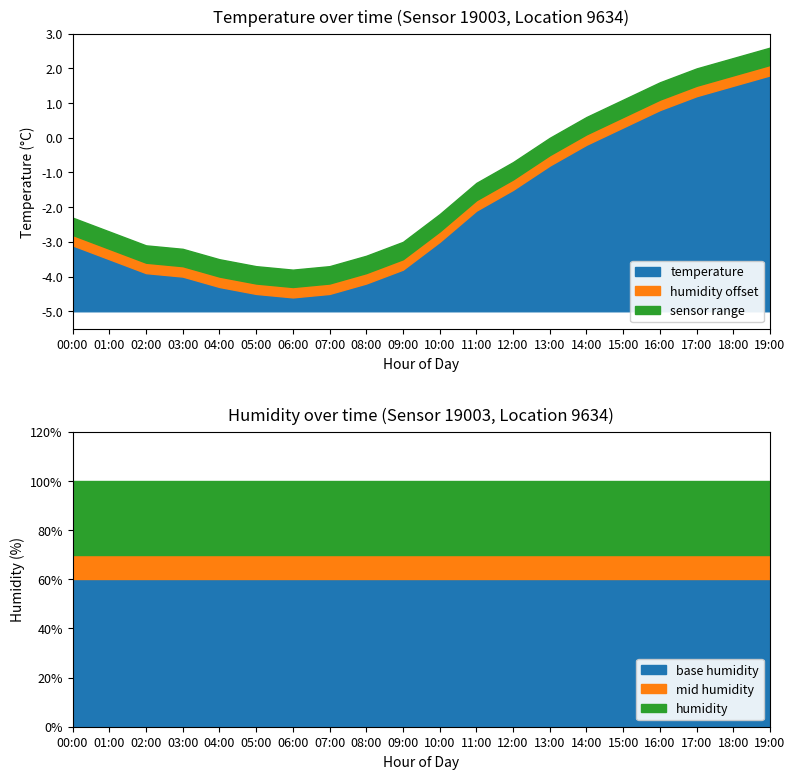

Rank the series by their maximum value, from lowest to highest.

temperature, humidity